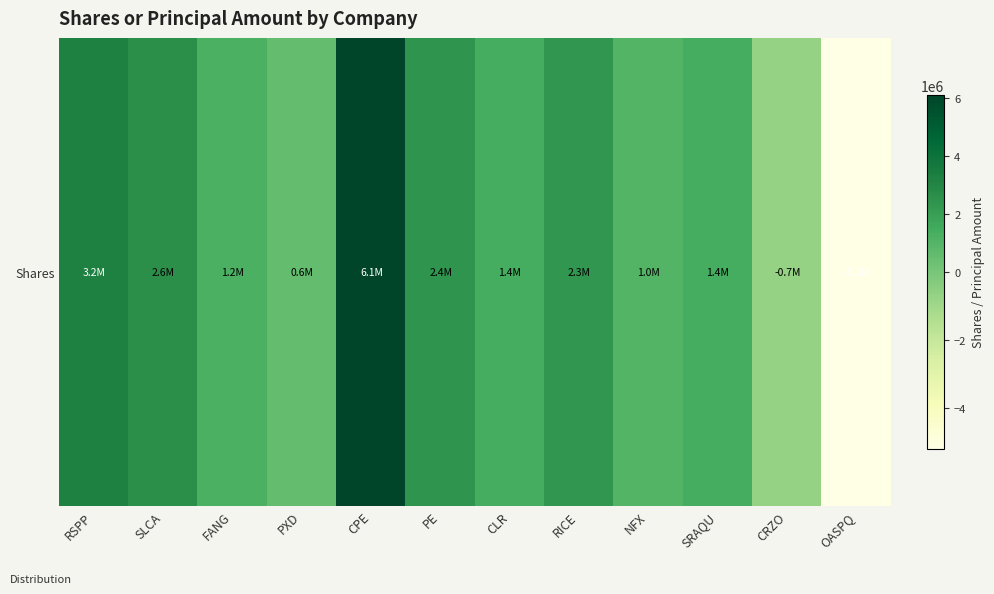

How many series are shown in this chart?

1